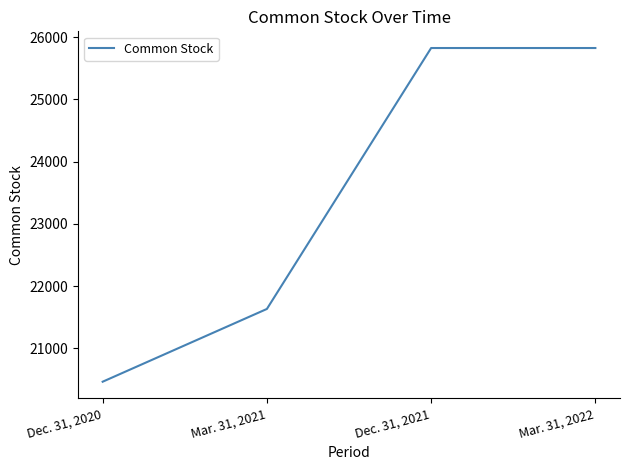

Between Dec. 31, 2020 and Mar. 31, 2022, which is larger?

Mar. 31, 2022